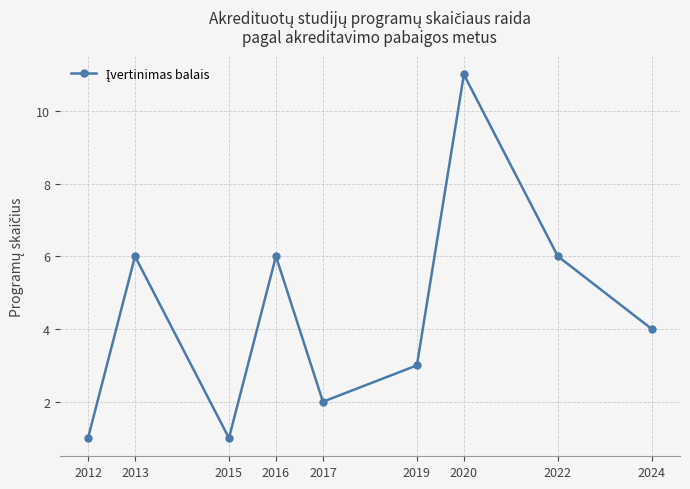

What is the value of the 8th point from the left?

6